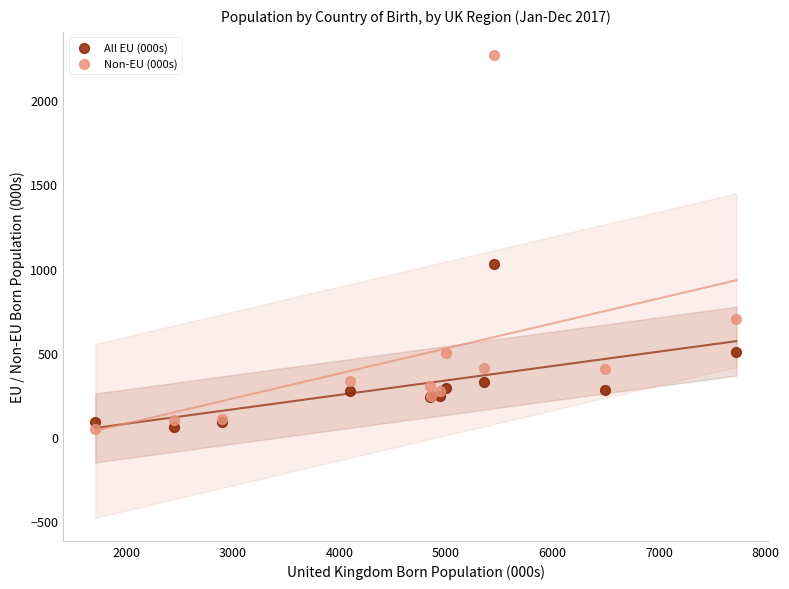

Which series contains the highest Y value?

Non-EU (000s)